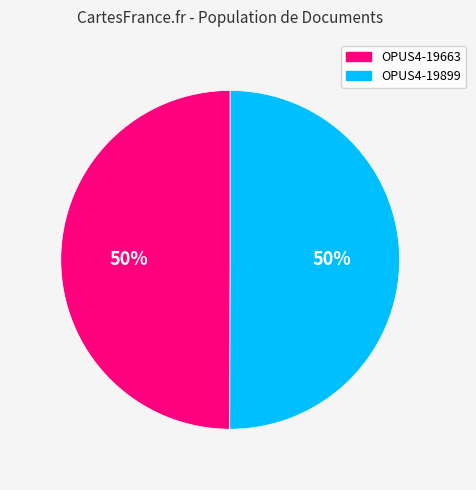

How many slices are in this pie chart?

2